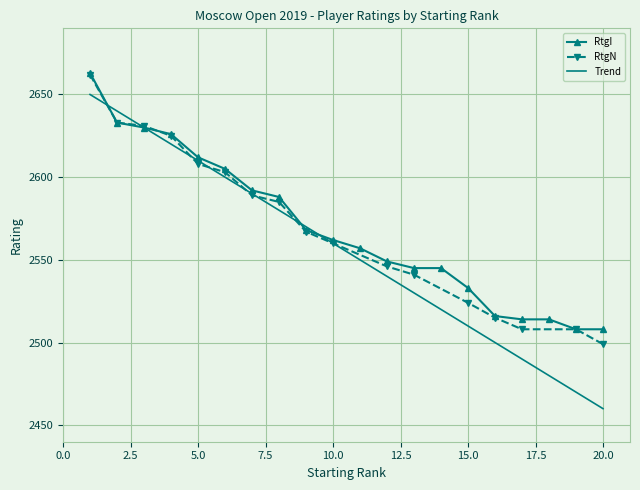

At how many categories does at least one series exceed 2566?

9